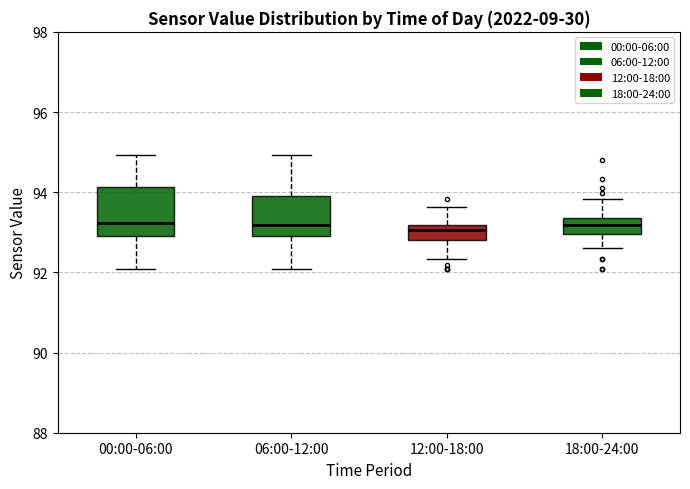

Where does the median line of the box for 18:00-24:00 sit on the y-axis? The values are not printed on the chart, so give them approximately, as read against the axis.

93.2